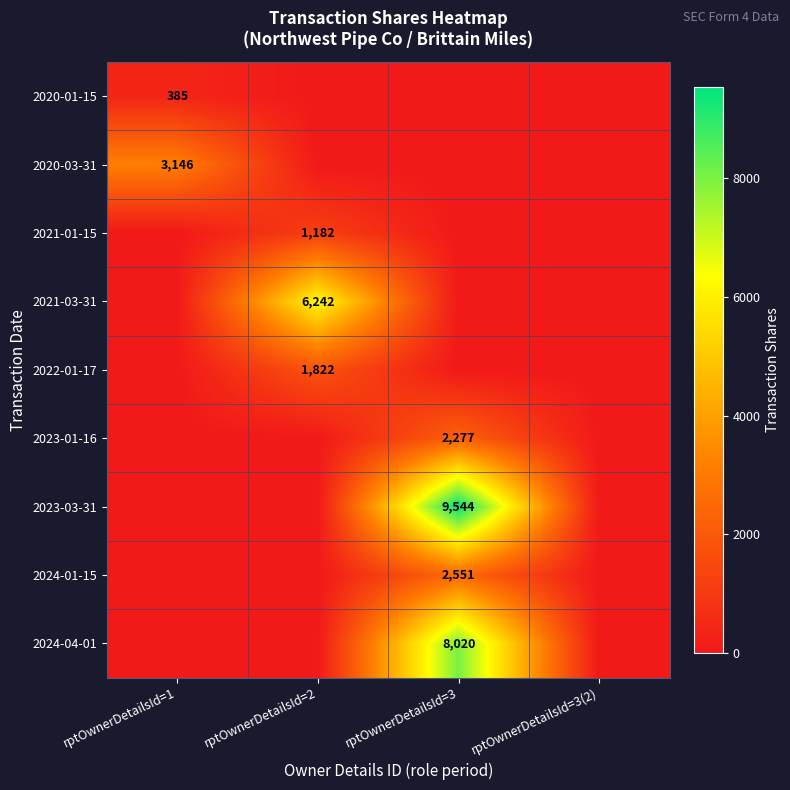

Is the value of 2021-03-31 at rptOwnerDetailsId=2 greater than the value of 2020-01-15 at rptOwnerDetailsId=1?

Yes